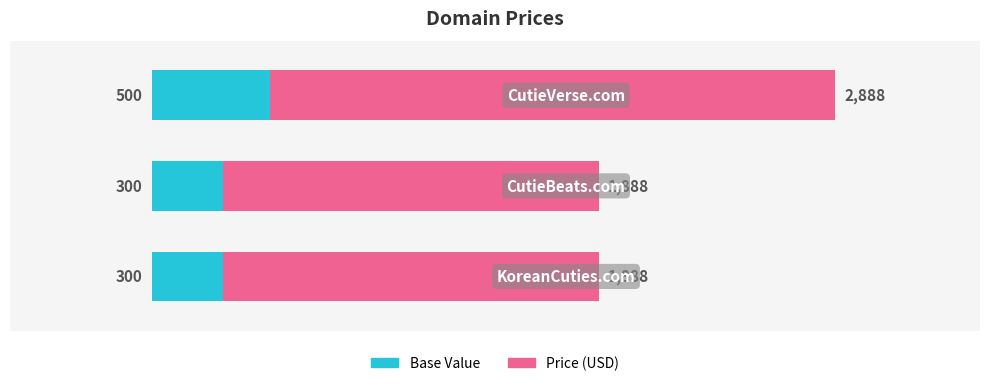

Which series changed the most between 0 and 1?

Price (USD)